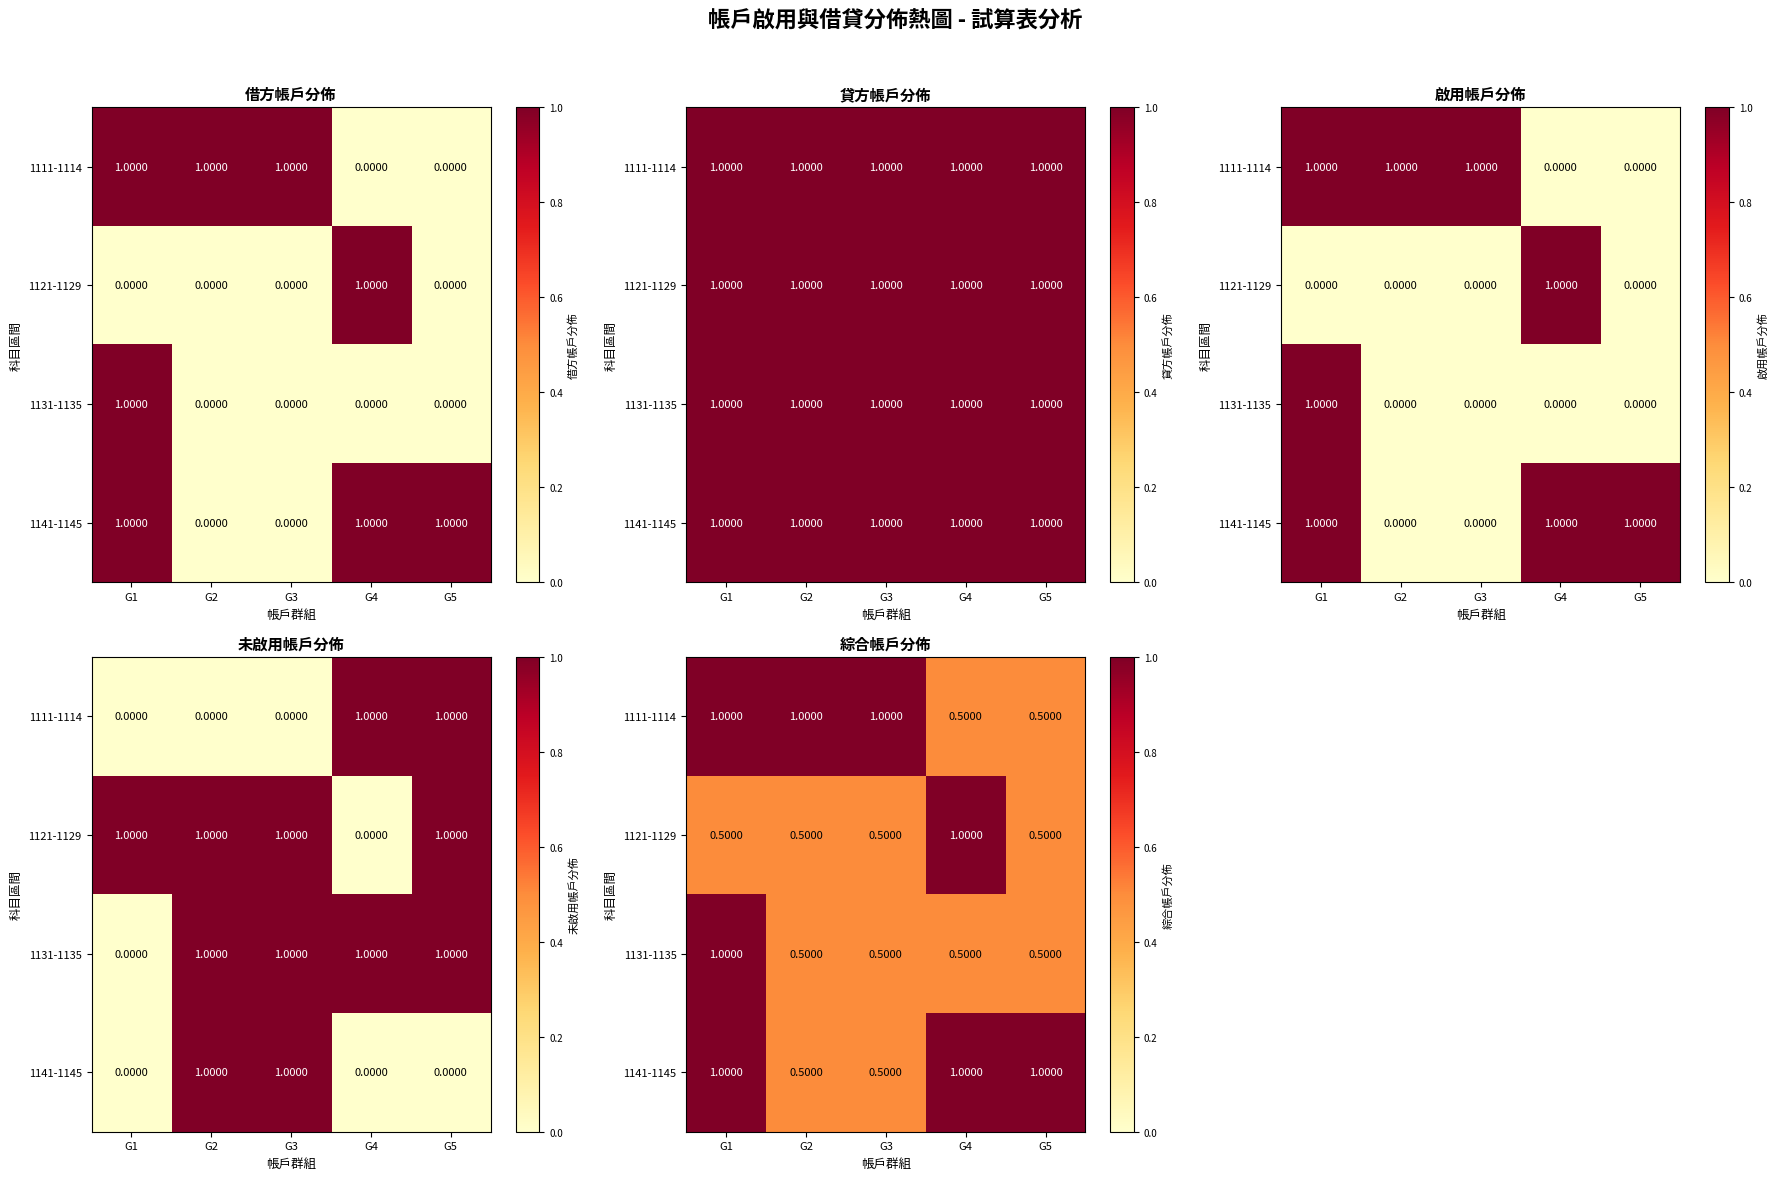

What is the difference between the maximum and minimum values in the 1111-1114 series?

0.5